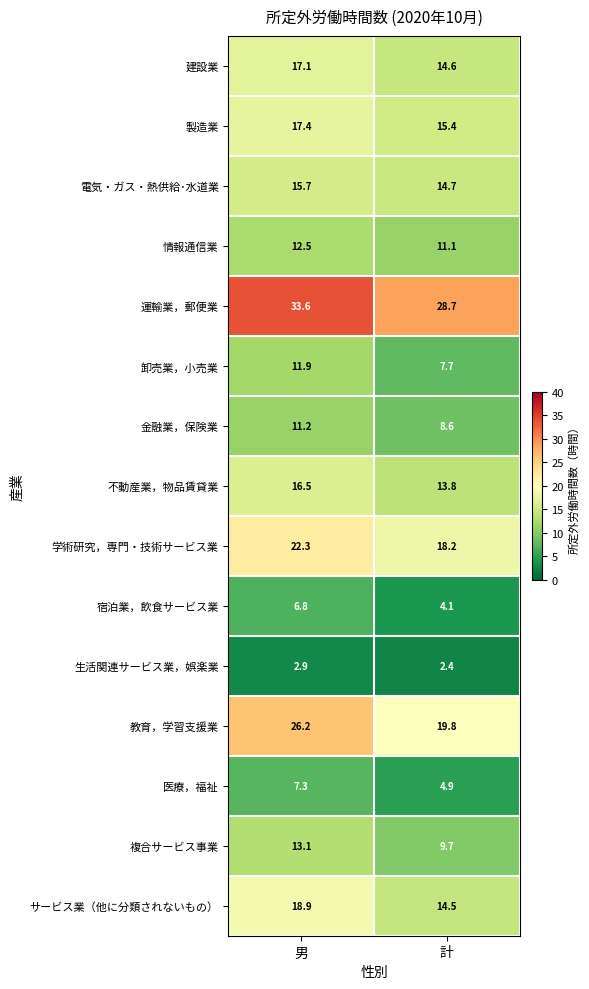

Which series has the largest range (max minus min)?

教育，学習支援業